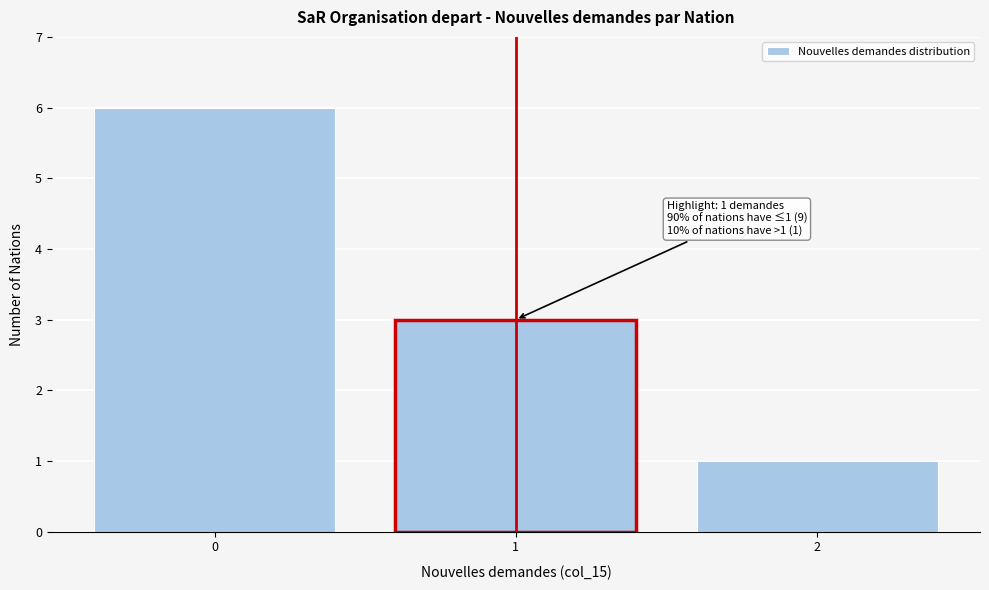

Reading right to left, extract all data points from this chart.

2=1	1=3	0=6